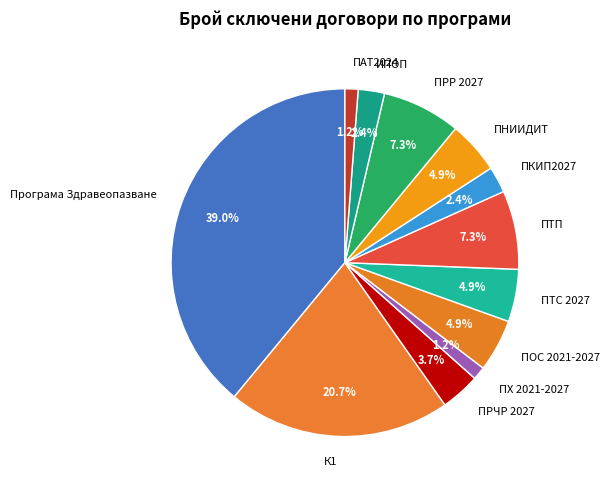

Does any single category account for the majority?

No